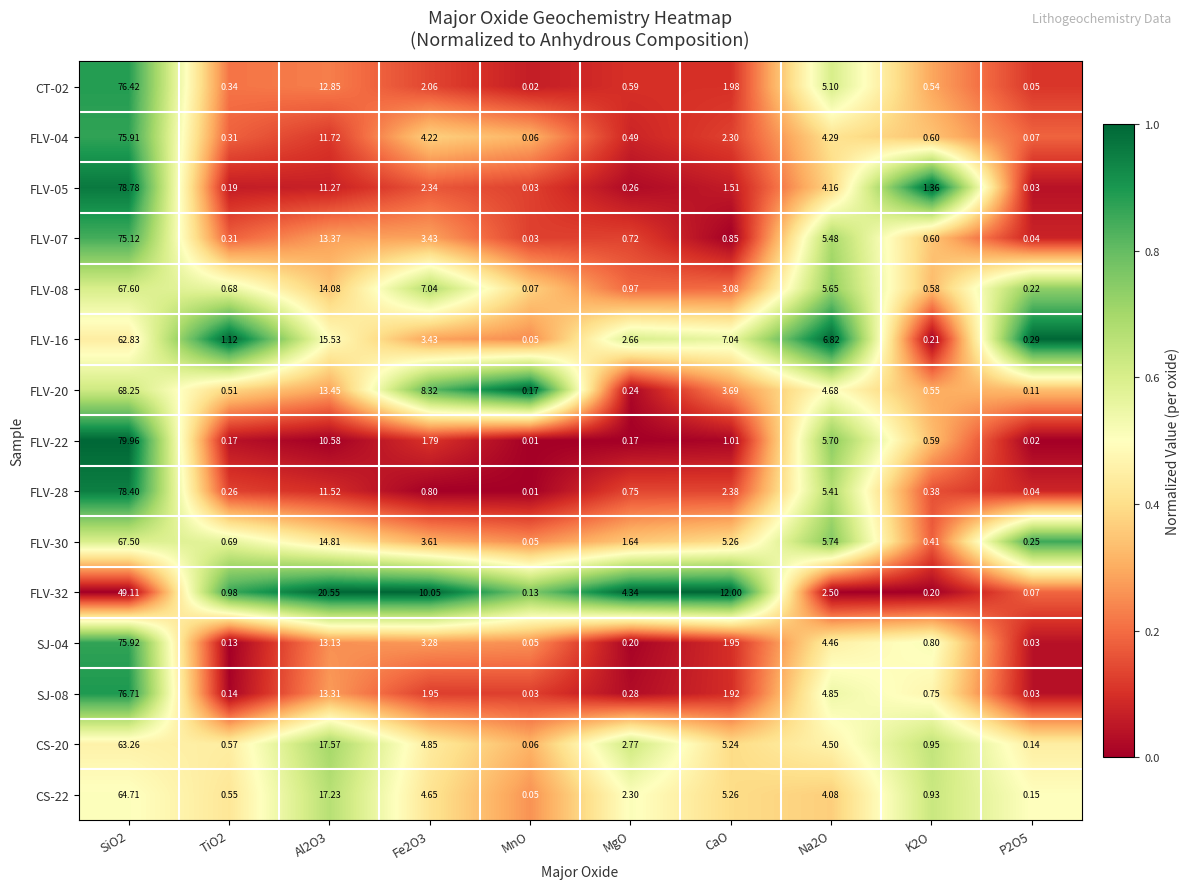

Which series changed the most between Al2O3 and Fe2O3?

CS-20